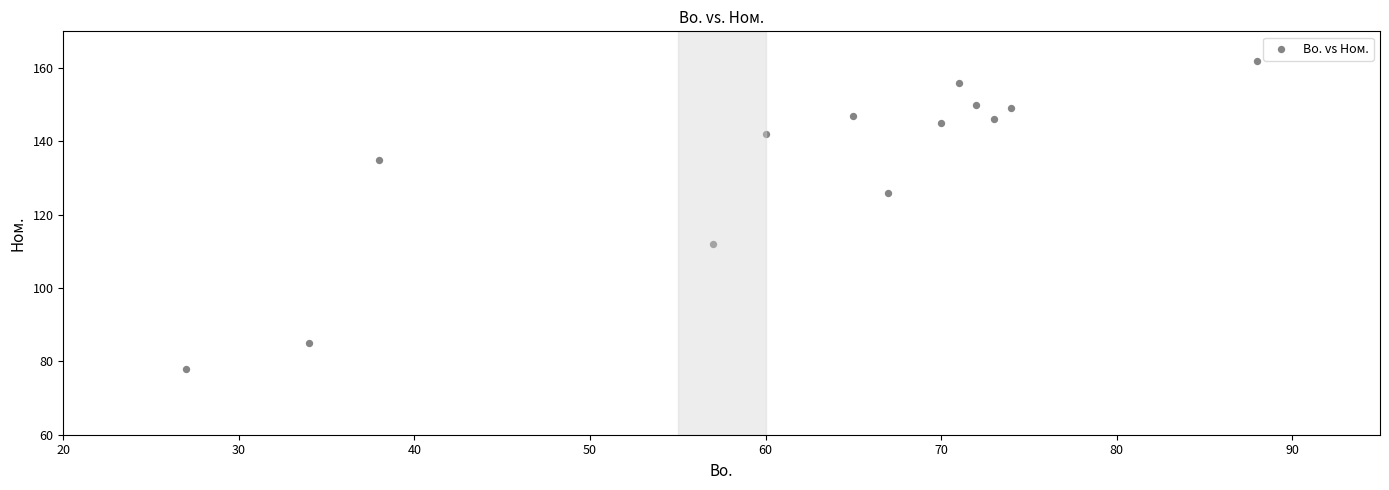

What is the range of Y values (max minus min)?

84